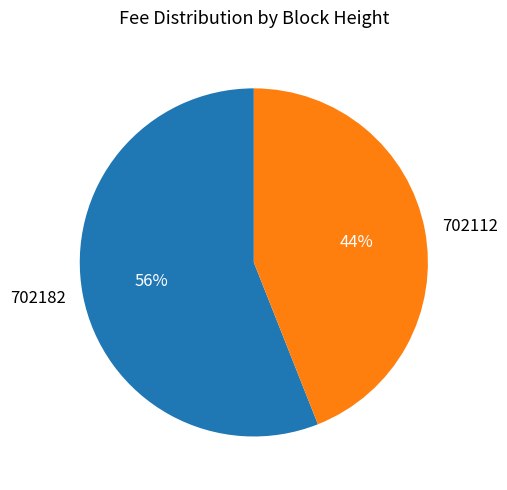

Is it true that 702112 is 53% of the pie?

False